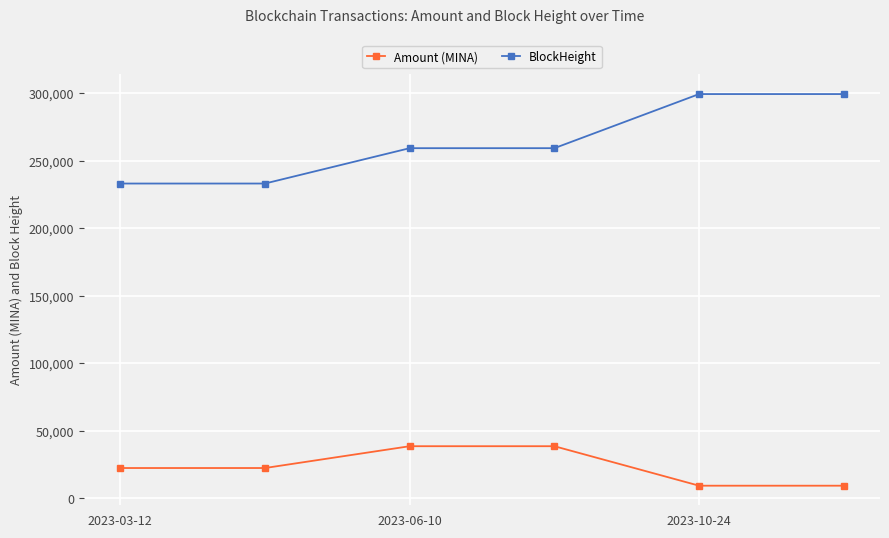

What is the maximum value for BlockHeight?

299344.0